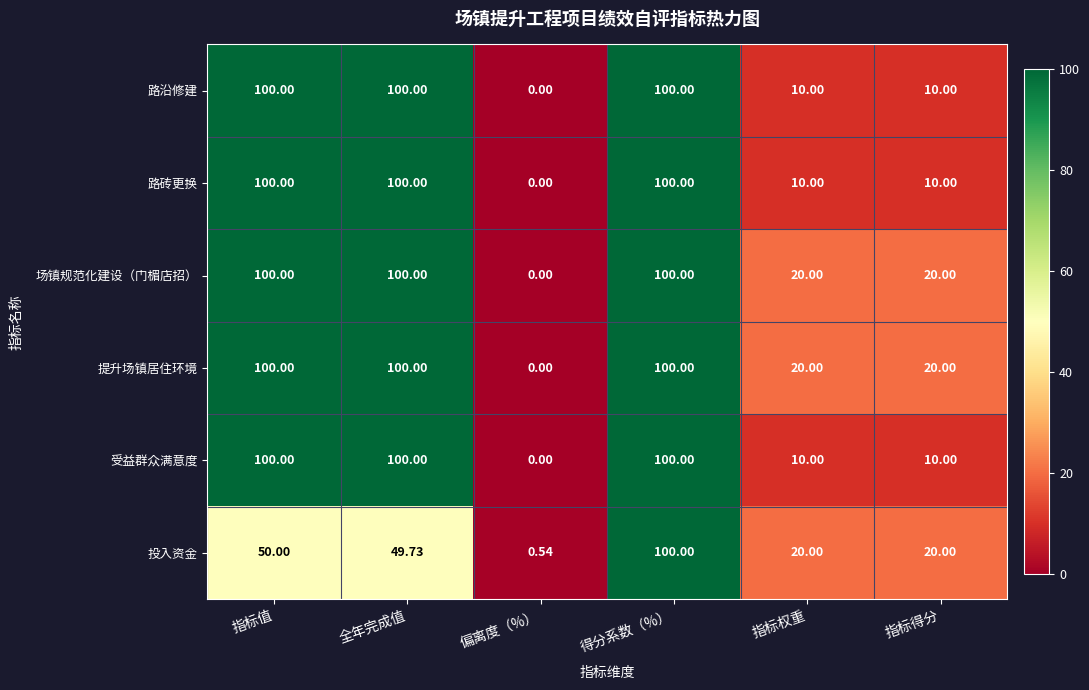

At which category does the chart reach its minimum across all series?

偏离度（%）